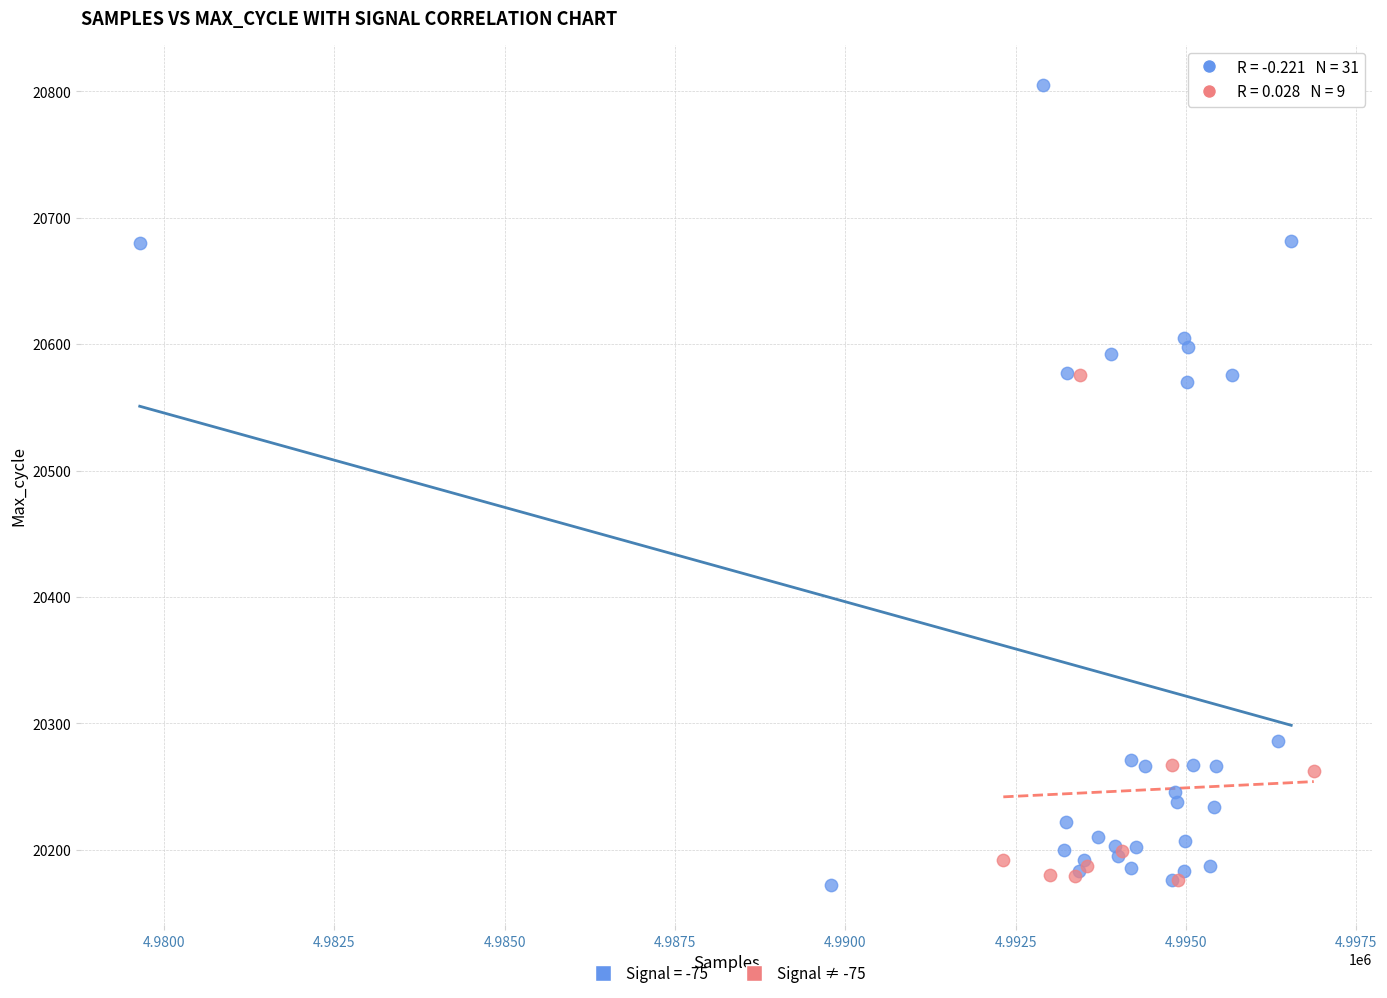

Which series reaches the maximum Y coordinate?

Signal = -75